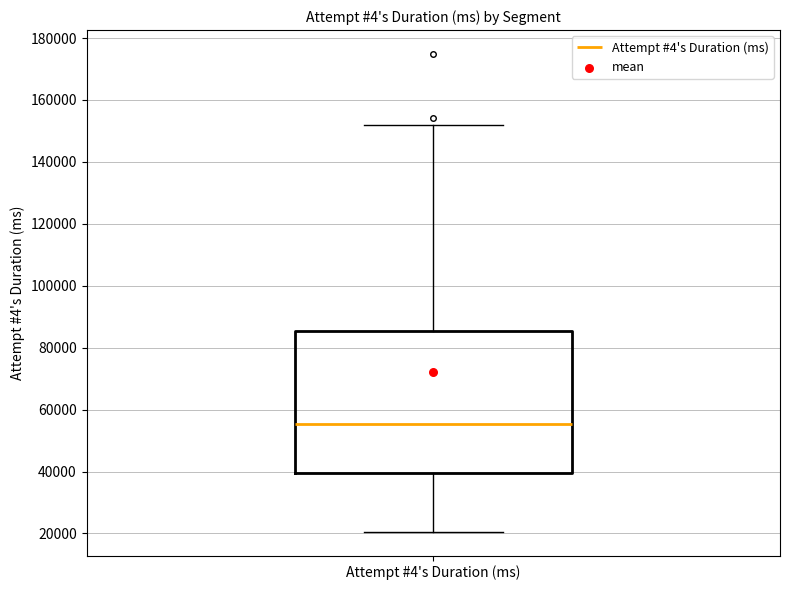

Read this box plot against the y-axis: the position of the median line, the range covered by the box, and the ends of both whiskers. The values are not printed on the chart, so give them approximately, as read against the axis.

median 56000, box 40000 to 86000, whiskers 20000 to 152000